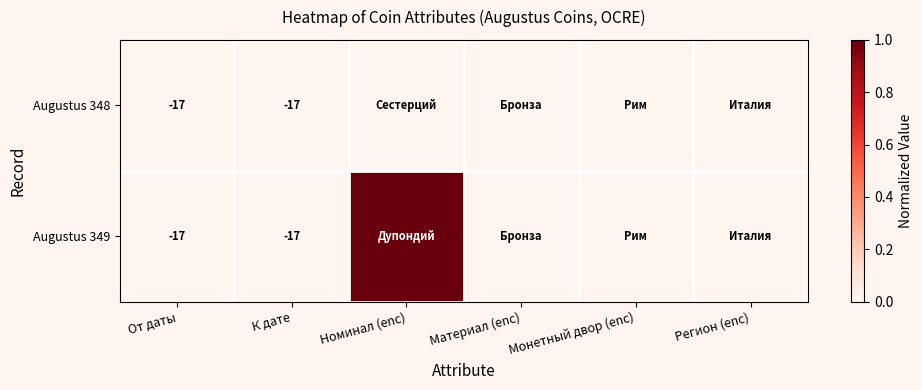

Is it true that Augustus 349 equals -28 at От даты?

False